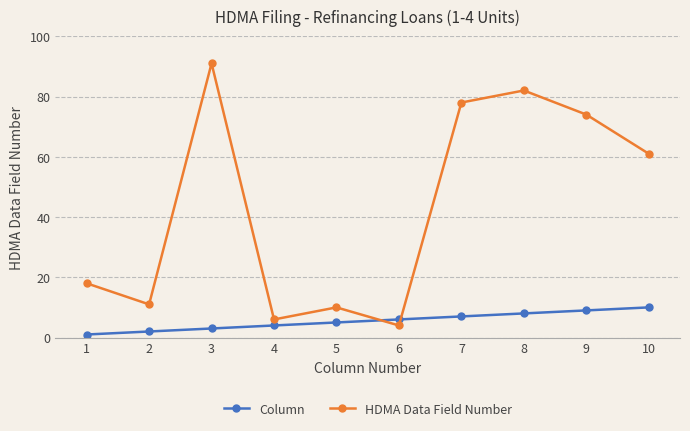

Is it true that HDMA Data Field Number equals 74 at 9?

True